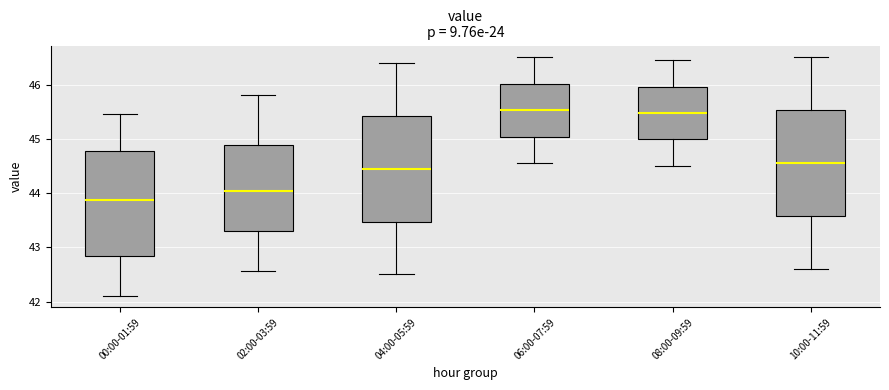

Reading left to right, read every box against the y-axis: the position of its median line, the range the box covers, and the ends of its whiskers. The values are not printed on the chart, so give them approximately, as read against the axis.

00:00-01:59: median 43.9, box 42.8 to 44.8, whiskers 42.1 to 45.5
02:00-03:59: median 44.0, box 43.3 to 44.9, whiskers 42.6 to 45.8
04:00-05:59: median 44.5, box 43.5 to 45.4, whiskers 42.5 to 46.4
06:00-07:59: median 45.5, box 45.0 to 46.0, whiskers 44.6 to 46.5
08:00-09:59: median 45.5, box 45.0 to 46.0, whiskers 44.5 to 46.5
10:00-11:59: median 44.6, box 43.6 to 45.5, whiskers 42.6 to 46.5